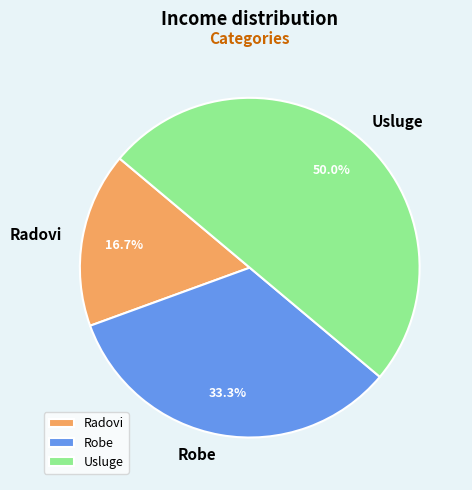

To the nearest percent, what is the combined percentage of Radovi and Usluge?

67%